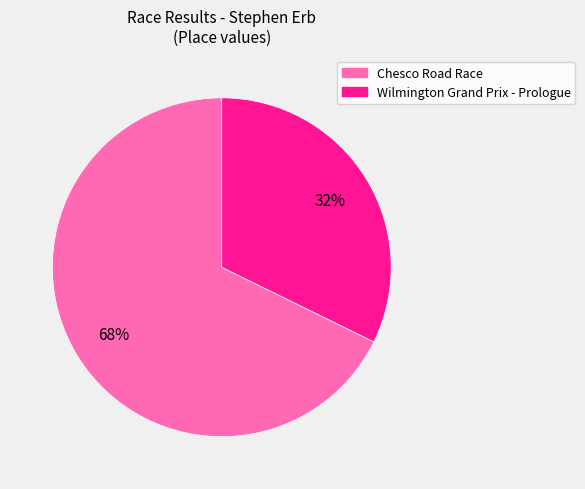

True or false: Wilmington Grand Prix - Prologue accounts for 23% of the total.

False